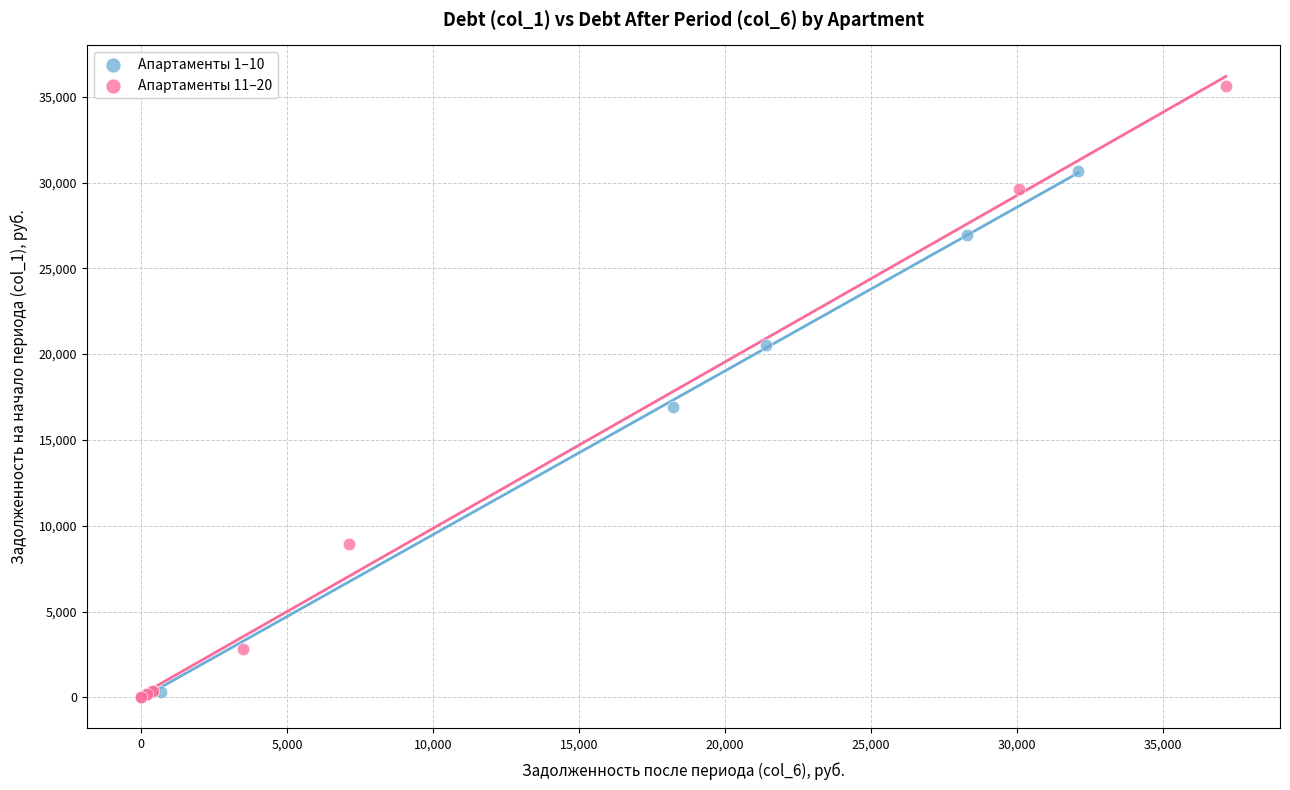

What are all the series names shown in the legend?

Апартаменты 1–10, Апартаменты 11–20